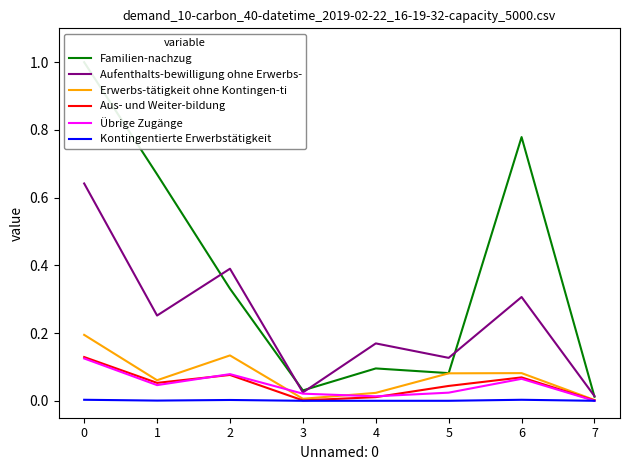

Which series has the largest range (max minus min)?

Familien-nachzug